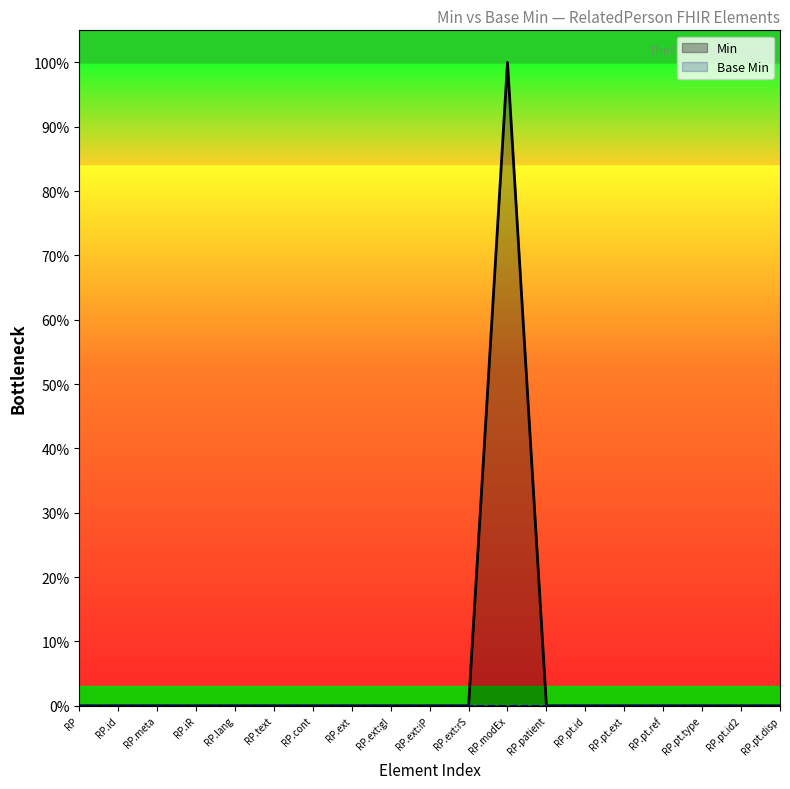

Which series has the widest spread of values?

Min